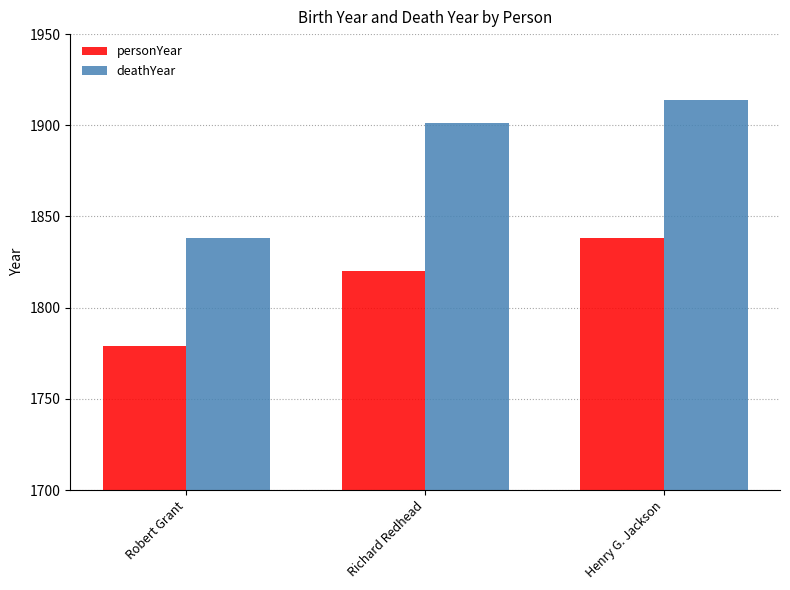

What is the lowest value of the personYear series?

1779